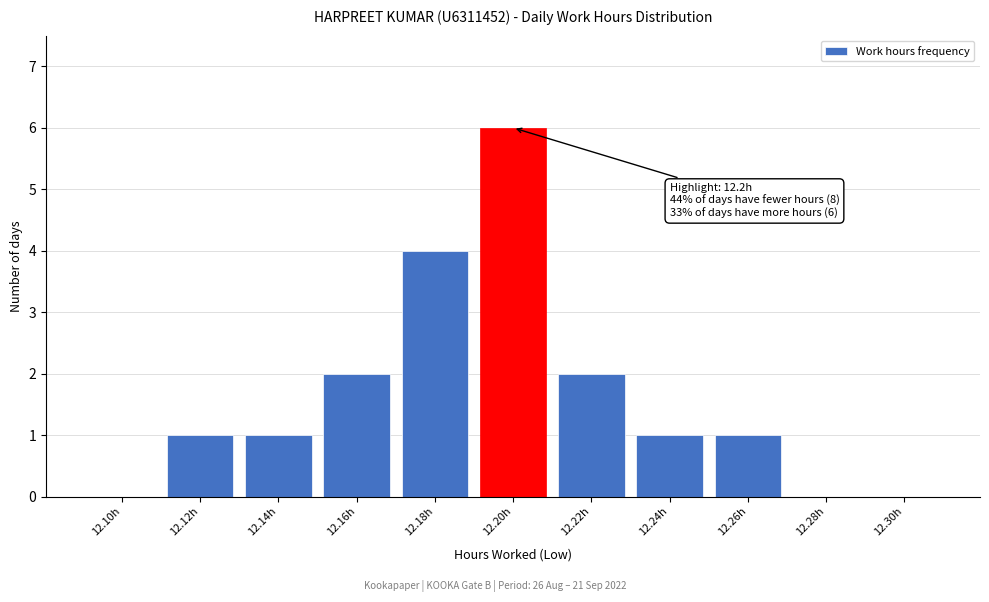

Reading left to right, extract all data points from this chart.

12.10h=0	12.12h=1	12.14h=1	12.16h=2	12.18h=4	12.20h=6	12.22h=2	12.24h=1	12.26h=1	12.28h=0	12.30h=0